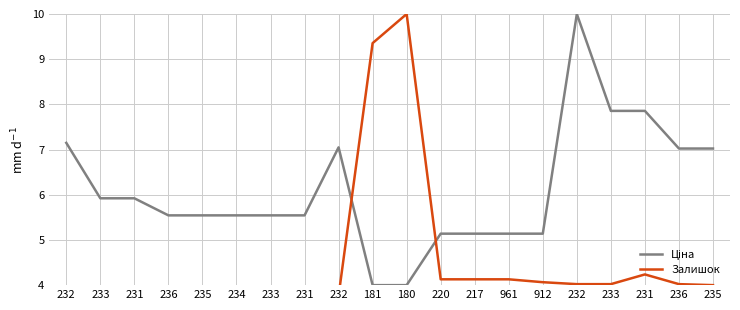

True or false: Ціна has a value of 9.8 at 232.

False